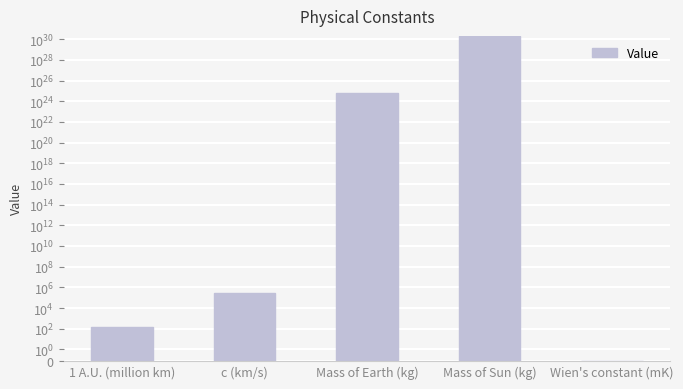

The chart shows a value of 3083190410869787298045917921280.0 at Mass of Sun (kg). True or false?

False